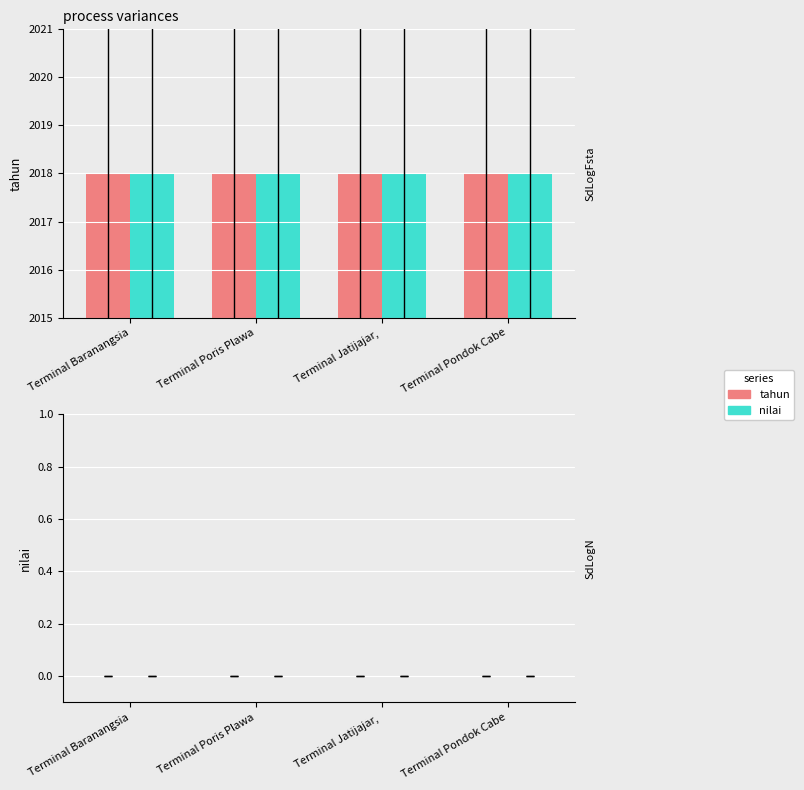

How many groups of bars are there?

4